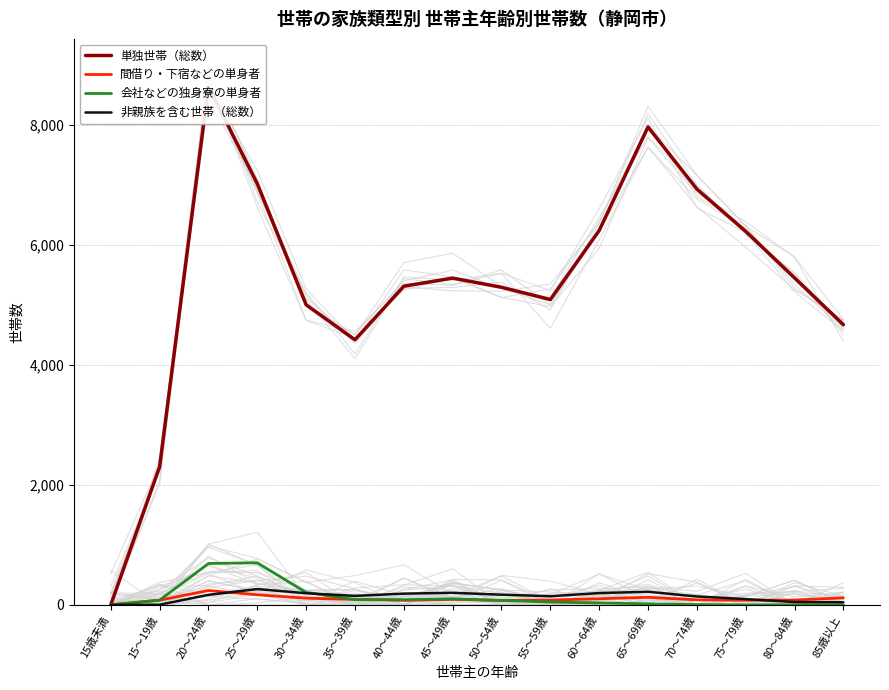

What is the value of the 非親族を含む世帯（総数） point at the 11th from the left?

197